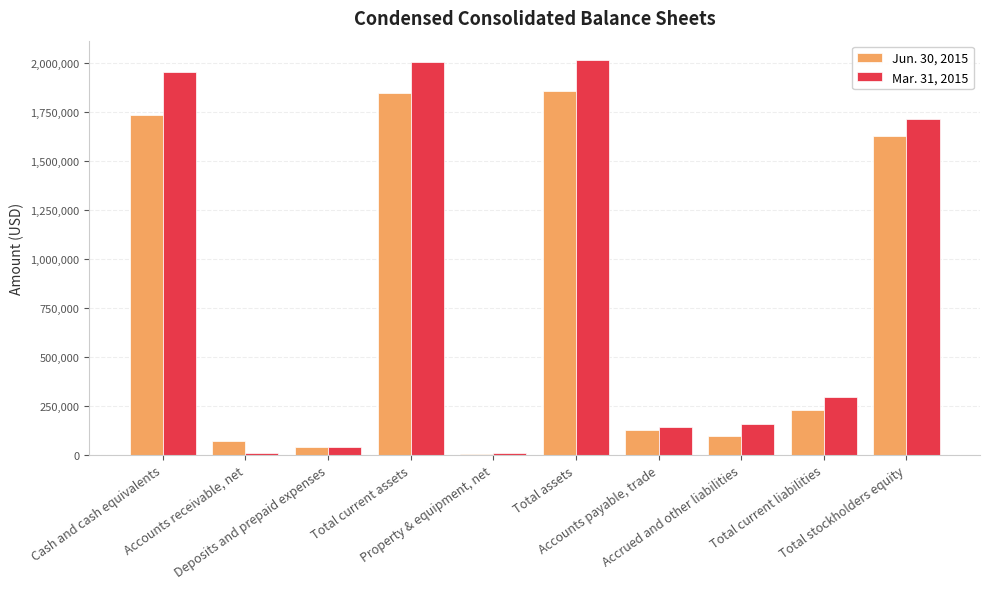

How many groups of bars are there?

10